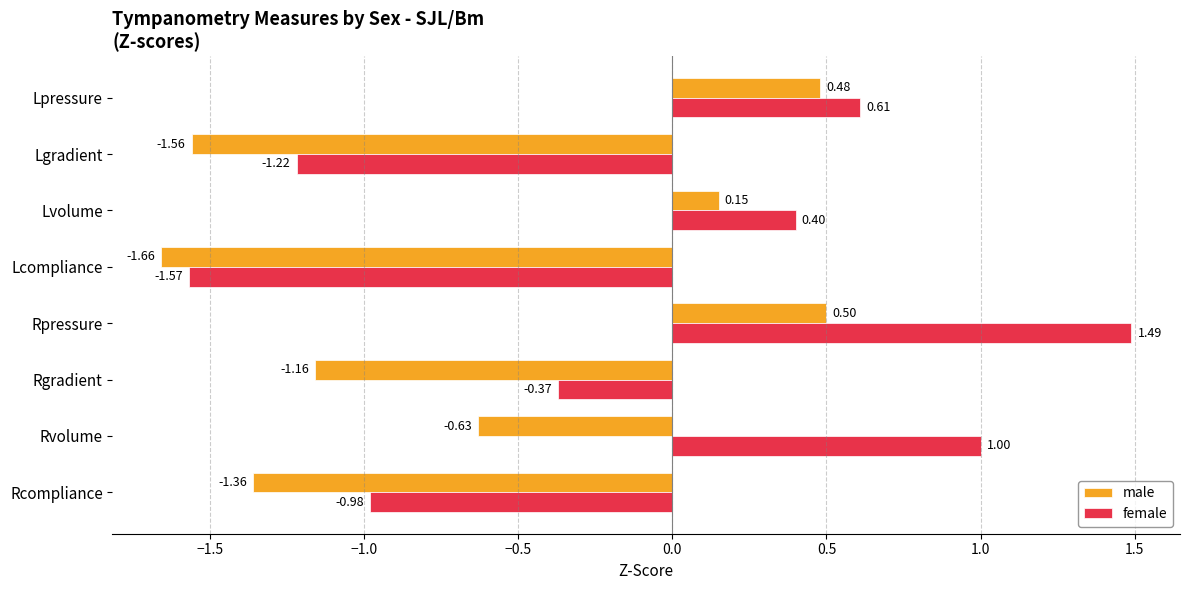

Rank the series by their average value, from highest to lowest.

female, male